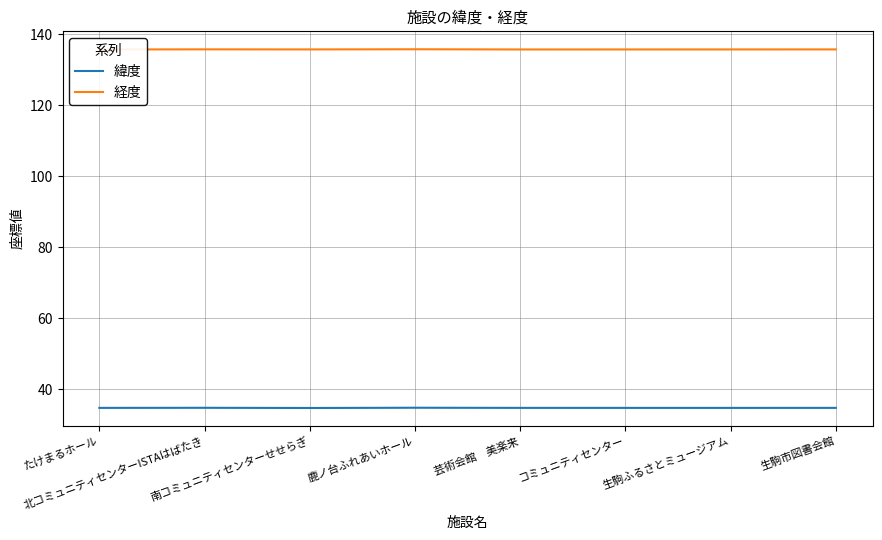

How many series are shown in this chart?

2